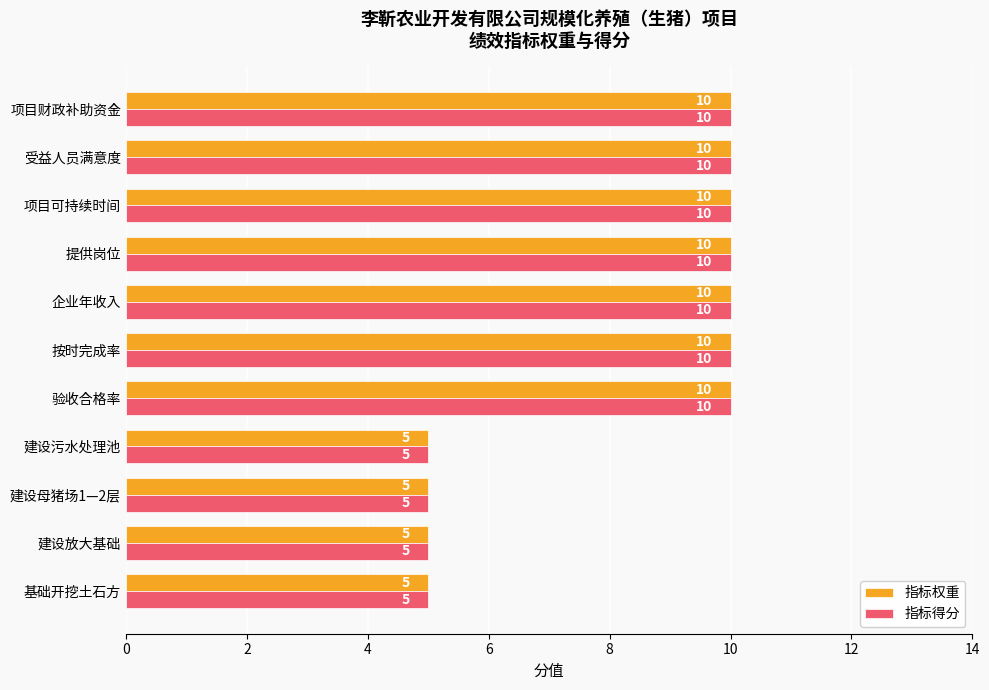

What is the difference between the maximum and minimum values in the 指标得分 series?

5